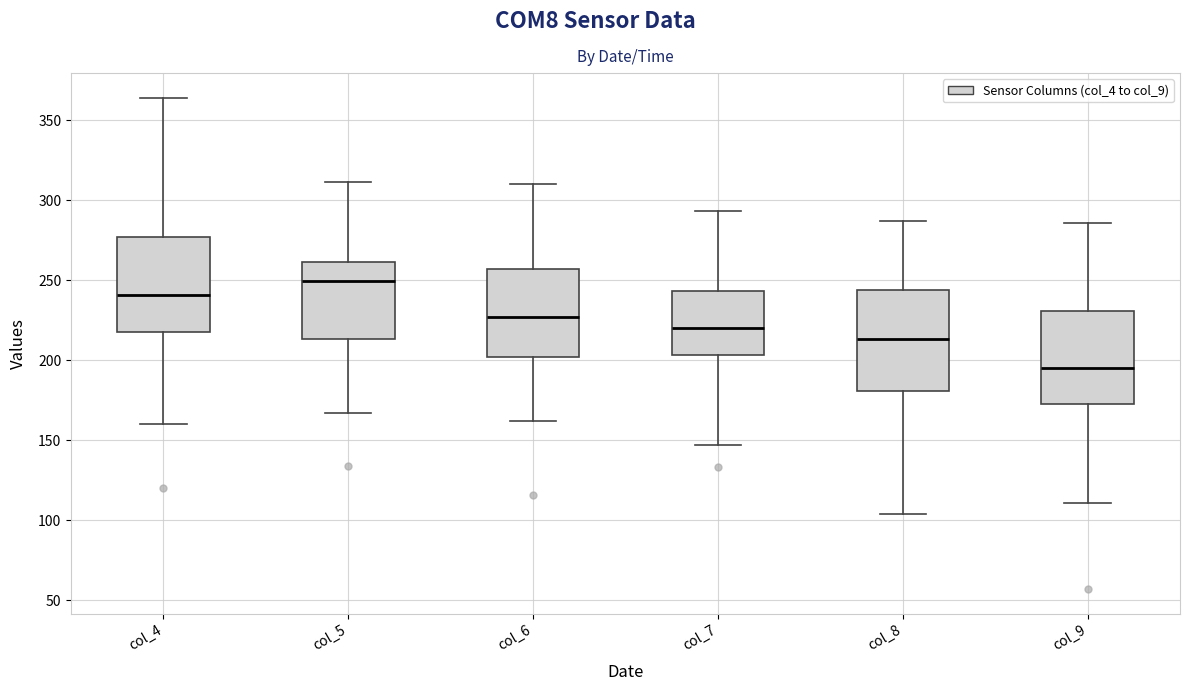

Which box's median line is the lowest?

col_9